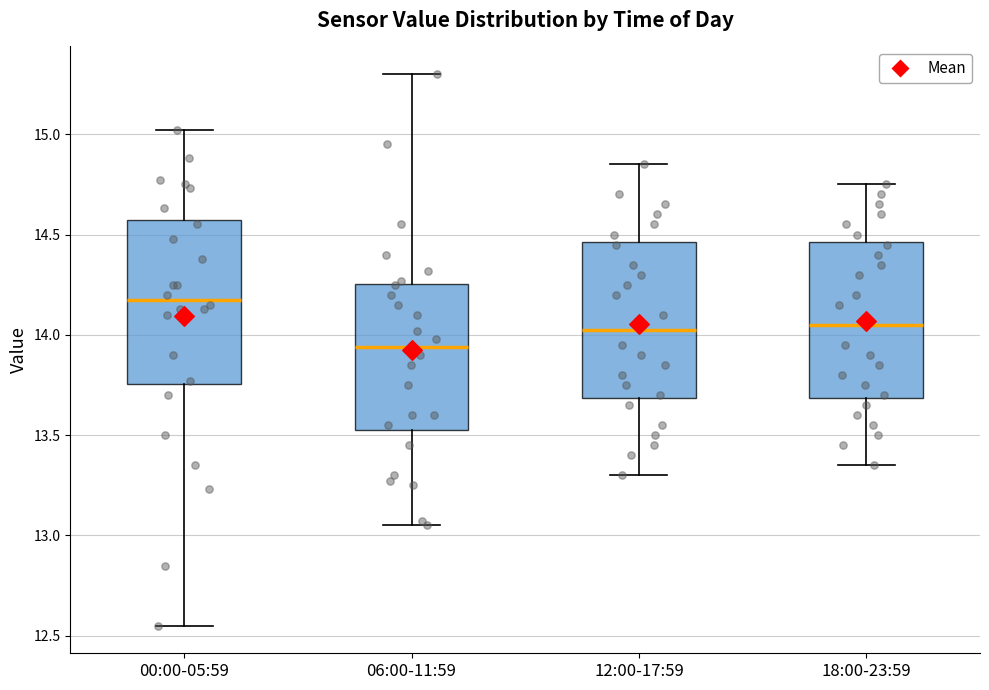

Which box's median line is the lowest?

06:00-11:59